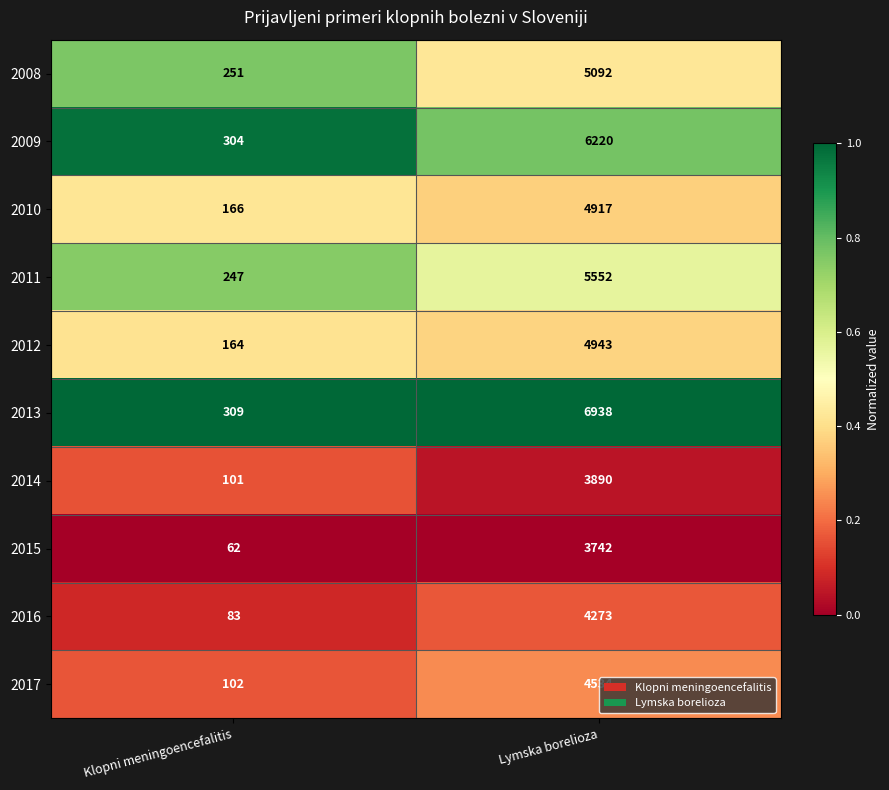

What is the difference between the highest and lowest values at Klopni meningoencefalitis?

247